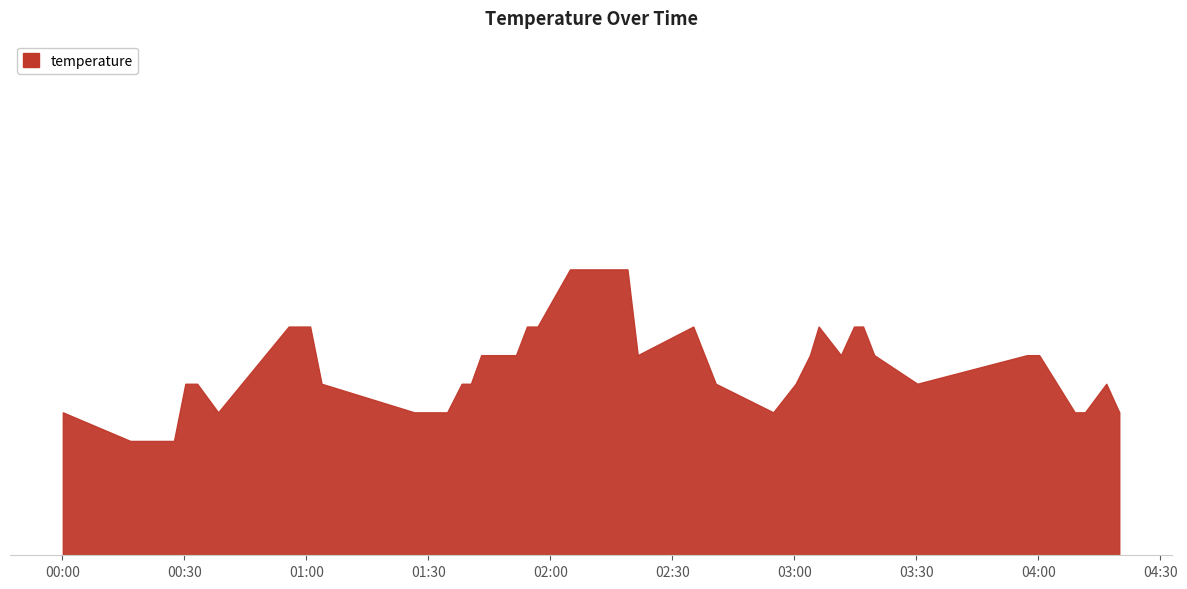

What is the minimum value shown in the chart?

10.4